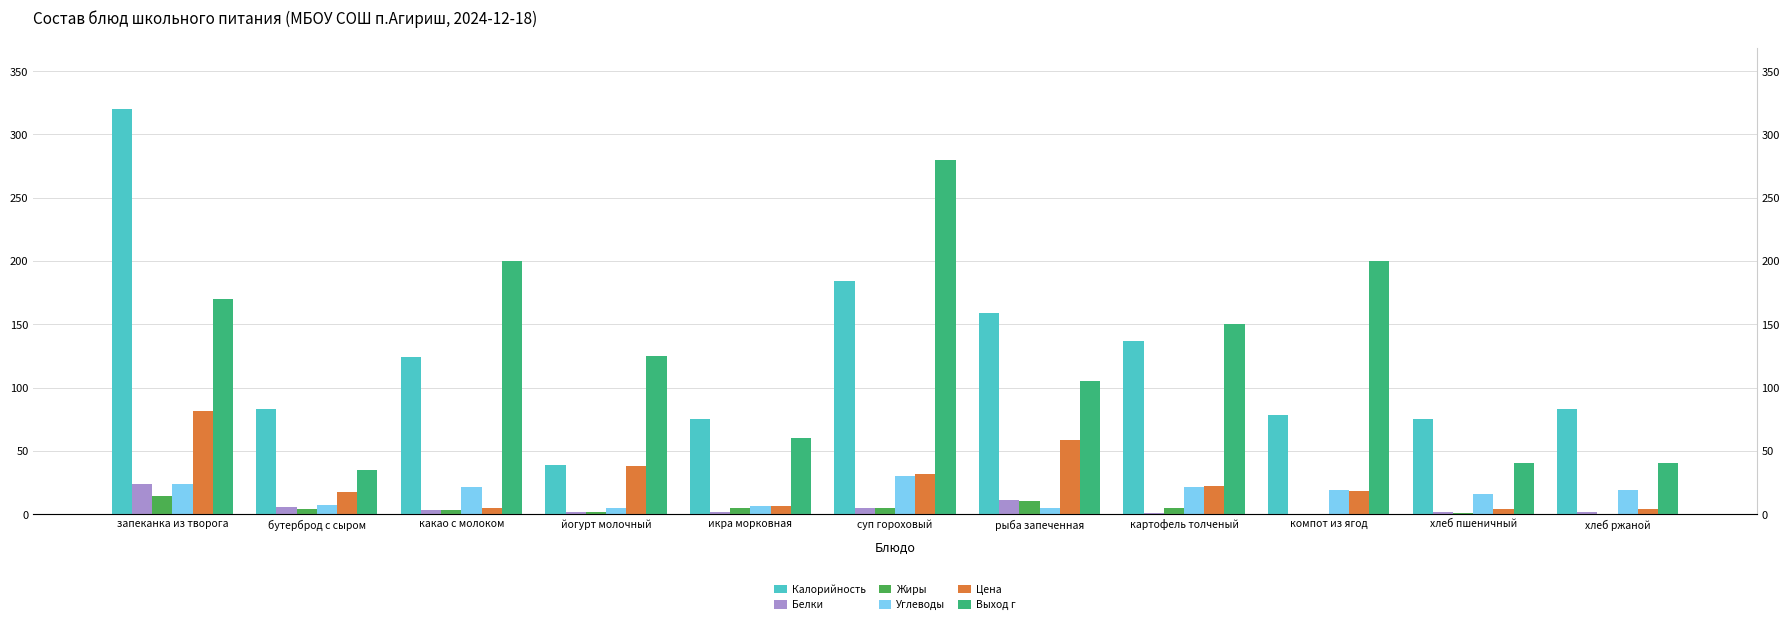

Rank the series by their maximum value, from lowest to highest.

Жиры, Белки, Углеводы, Цена, Выход г, Калорийность